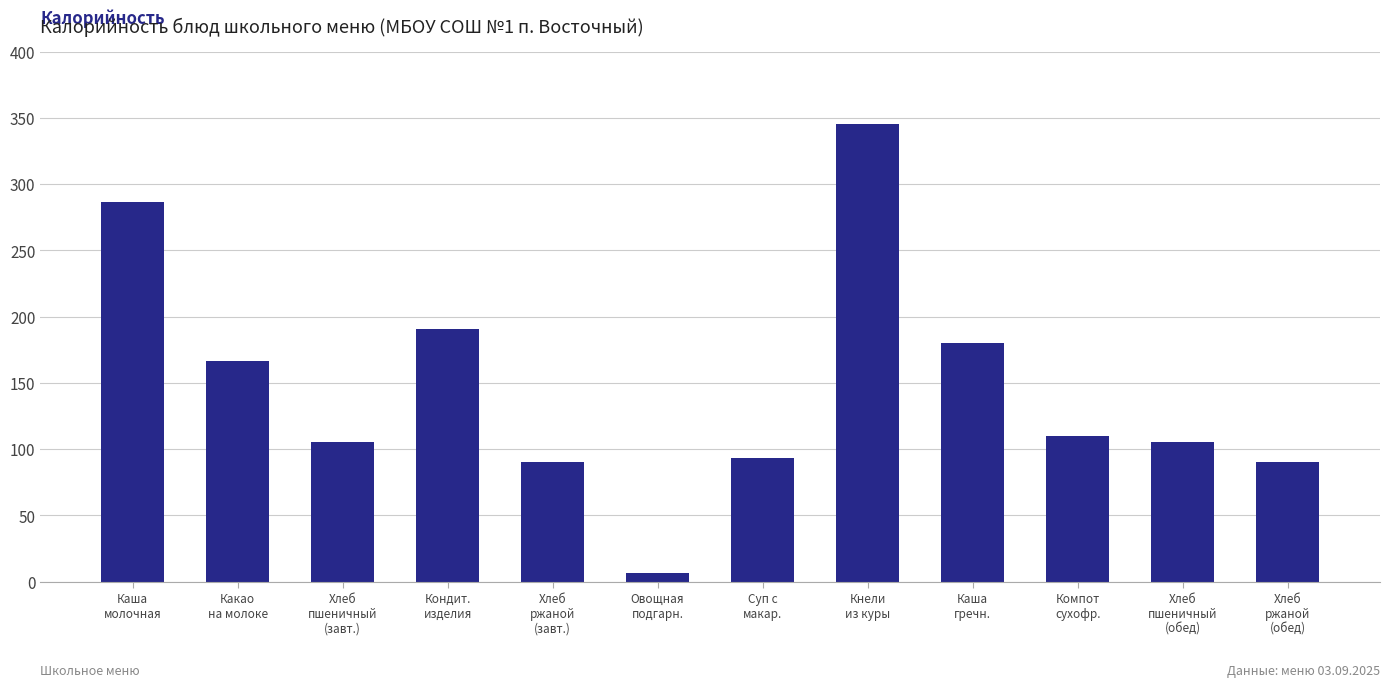

What is the value of the 1st bar from the left?

287.0